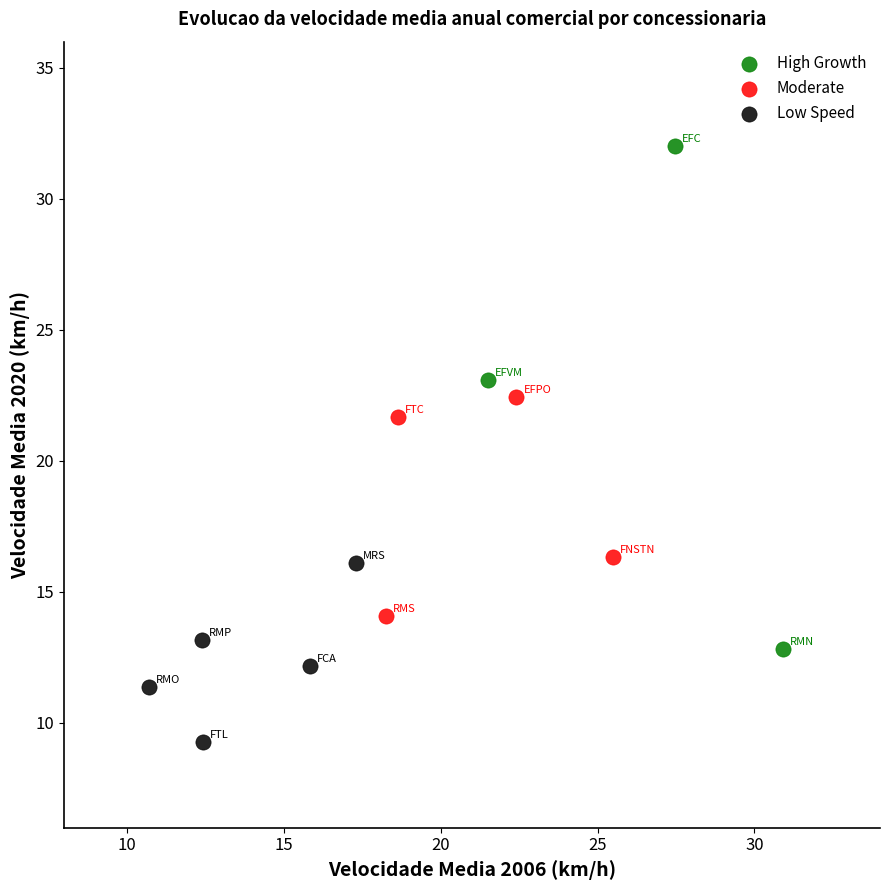

Which series reaches the maximum Y coordinate?

High Growth